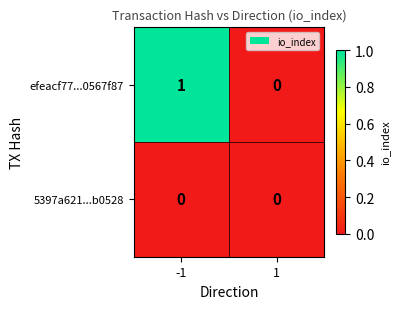

What is the spread (max minus min) of values at -1?

1